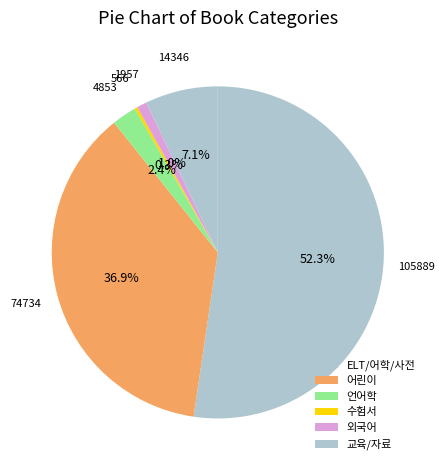

How many slices are in this pie chart?

6